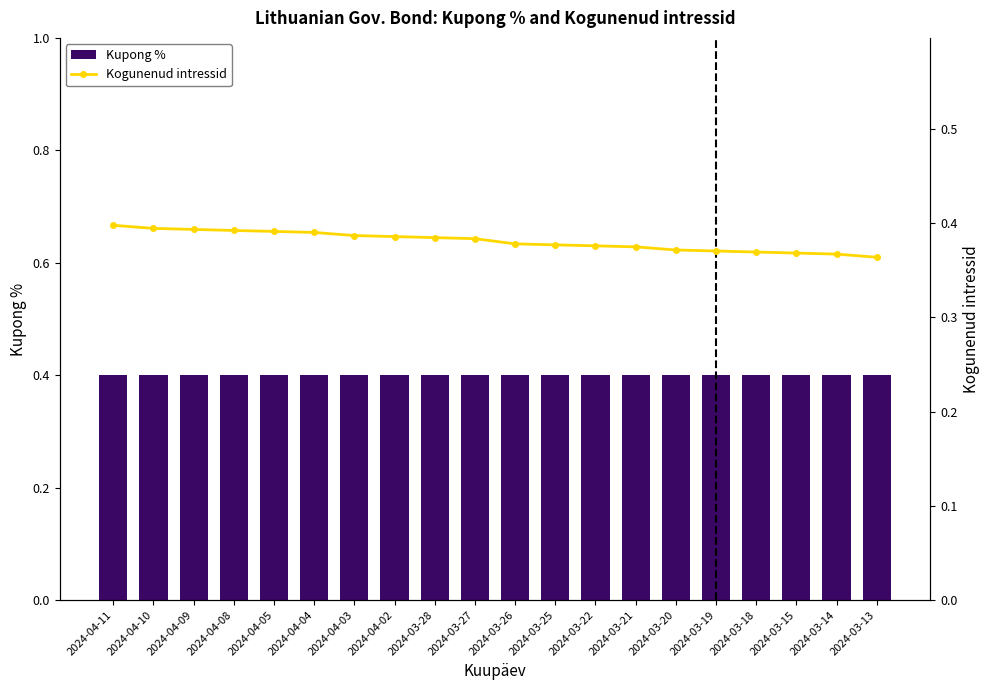

Reading right to left, what are all the values shown in this chart?

Kupong %: 0.4	0.4	0.4	0.4	0.4	0.4	0.4	0.4	0.4	0.4	0.4	0.4	0.4	0.4	0.4	0.4	0.4	0.4	0.4	0.4
Kogunenud intressid: 0.4	0.4	0.4	0.4	0.4	0.4	0.4	0.4	0.4	0.4	0.4	0.4	0.4	0.4	0.4	0.4	0.4	0.4	0.4	0.4